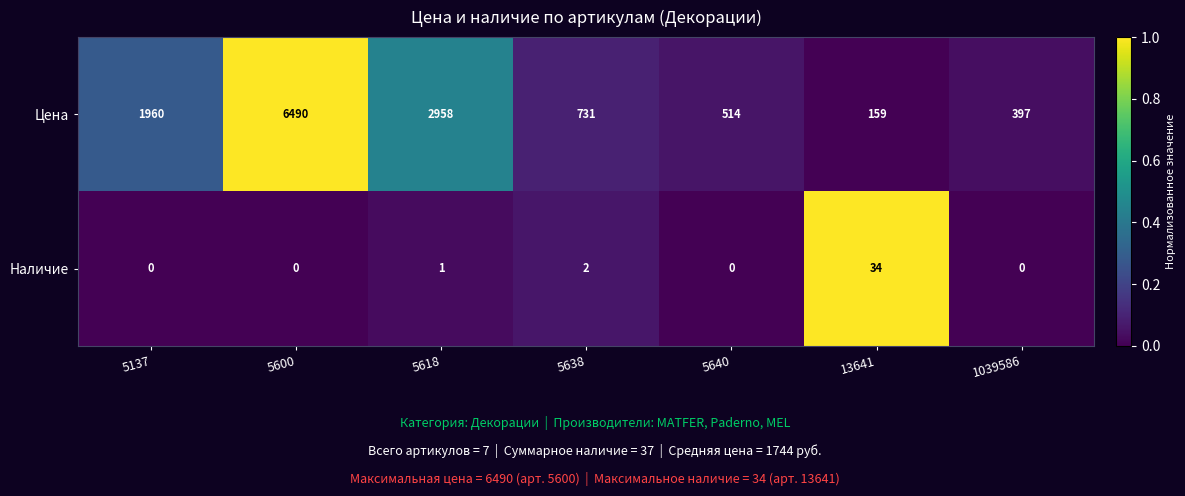

Reading left to right, transcribe all the data shown in this chart.

Цена: 5137=1960	5600=6490	5618=2958	5638=731	5640=514	13641=159	1039586=397
Наличие: 5137=0	5600=0	5618=1	5638=2	5640=0	13641=34	1039586=0